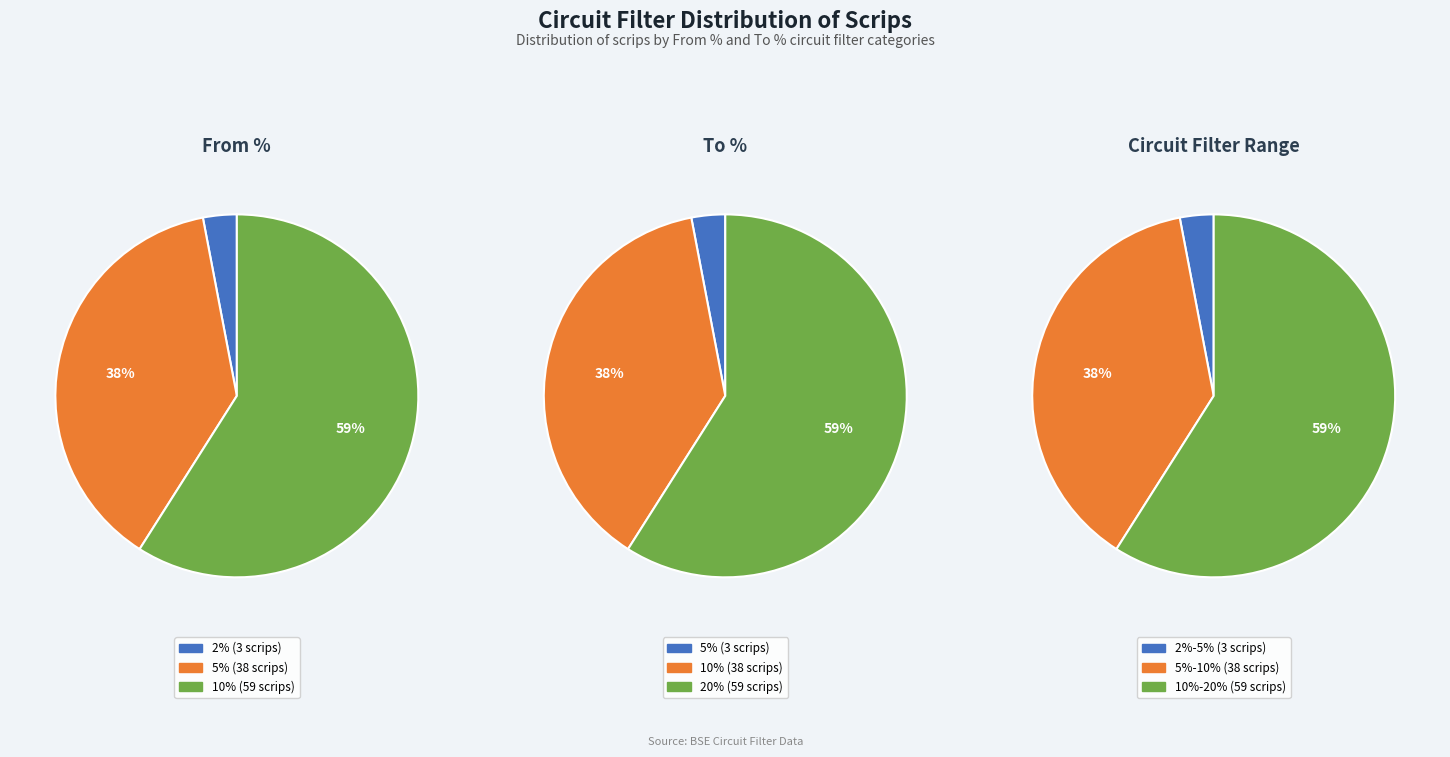

Combined, do 2% and 5% account for over 50%?

No